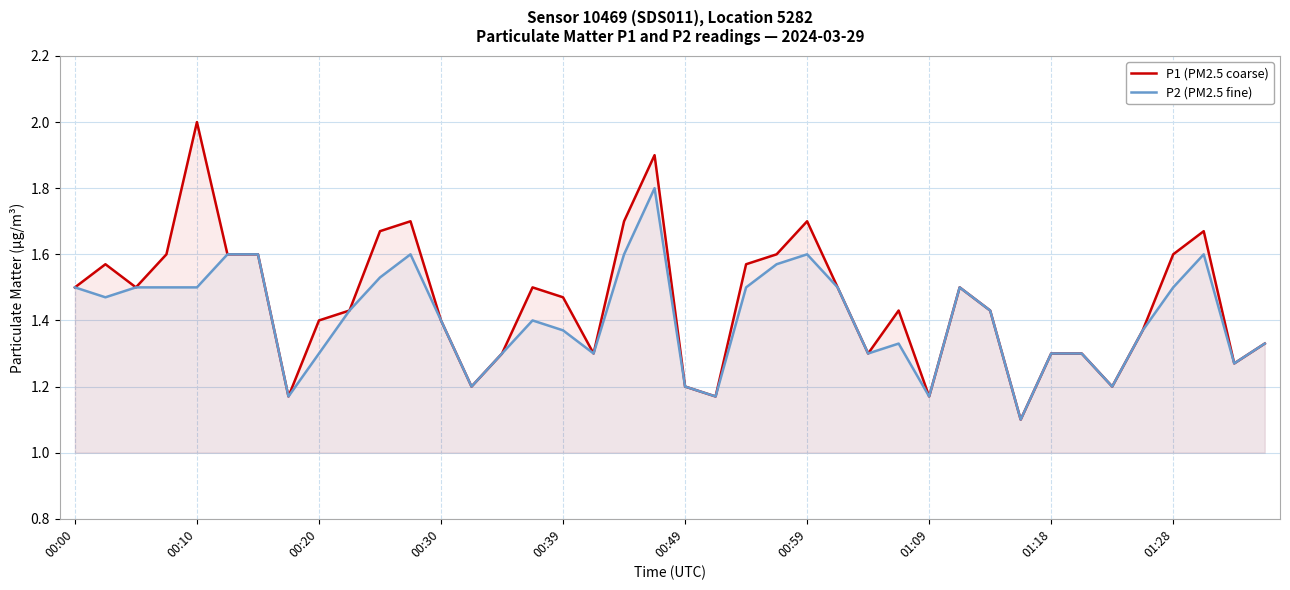

What are all the series names shown in the legend?

P1 (PM2.5 coarse), P2 (PM2.5 fine)